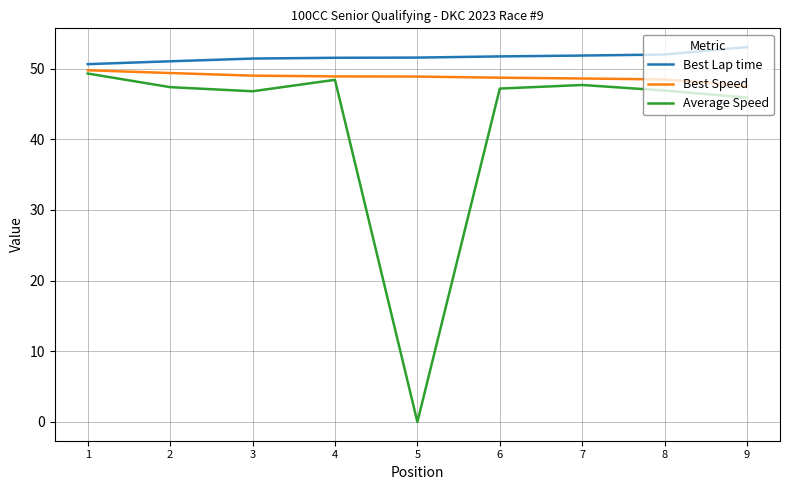

Which series has the largest total across all categories?

Best Lap time